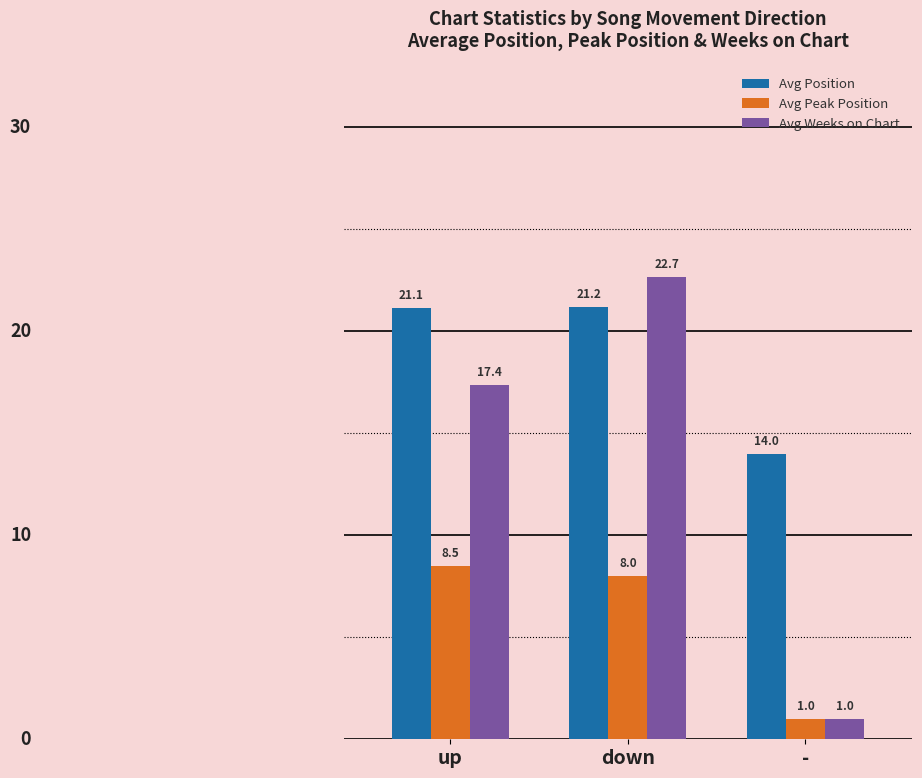

What are all the series names shown in the legend?

Avg Position, Avg Peak Position, Avg Weeks on Chart